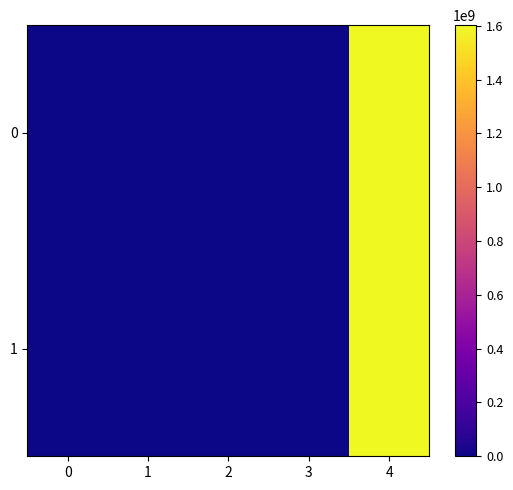

Reading left to right, transcribe all the data shown in this chart.

0: 0=-1.0	1=144.0	2=1.0	3=0.7	4=1602566314.0
1: 0=1.0	1=14.0	2=1.0	3=0.7	4=1602347224.0